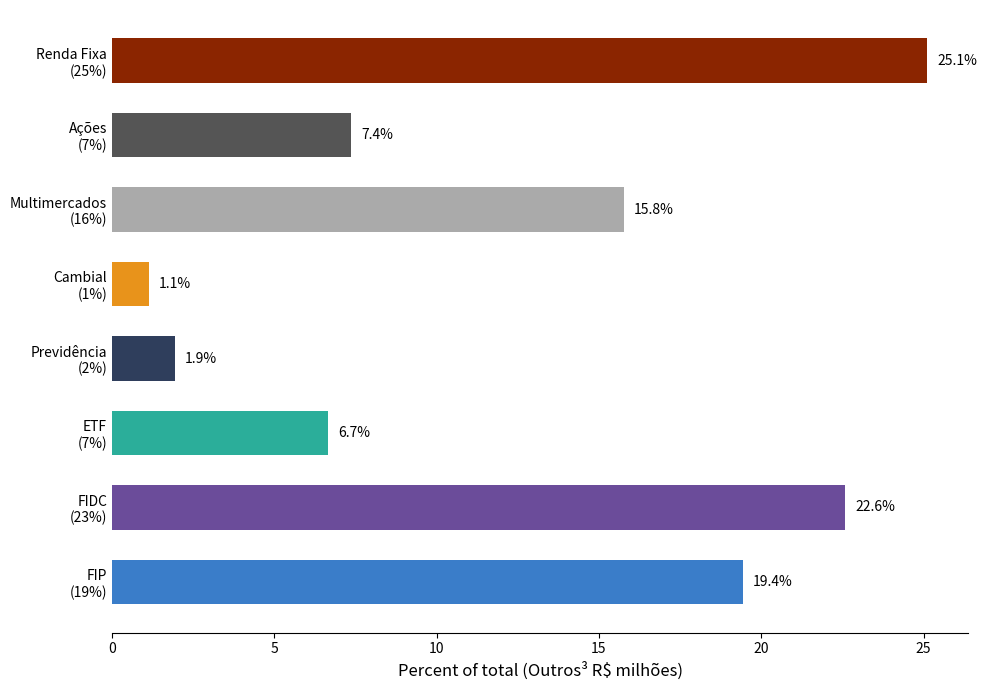

Count the number of categories in the chart.

8